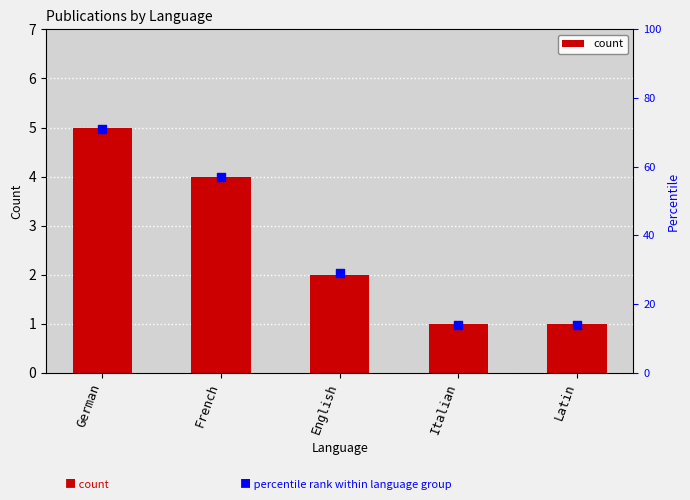

At which category is the sum across all series the highest?

German